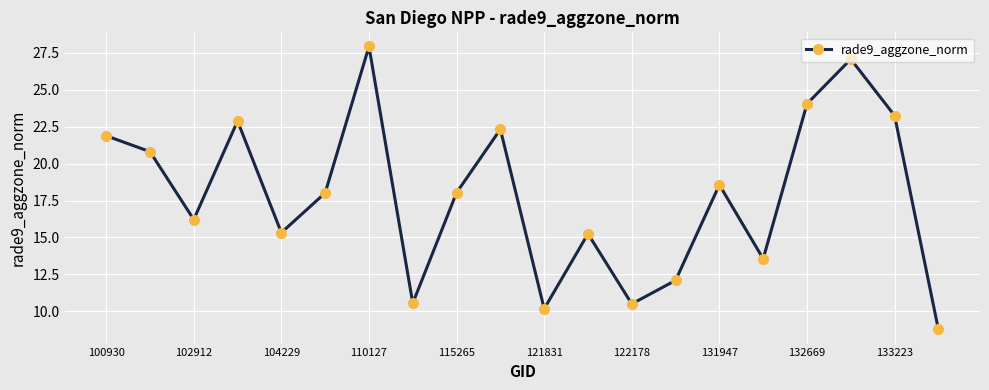

What is the minimum value shown in the chart?

8.8